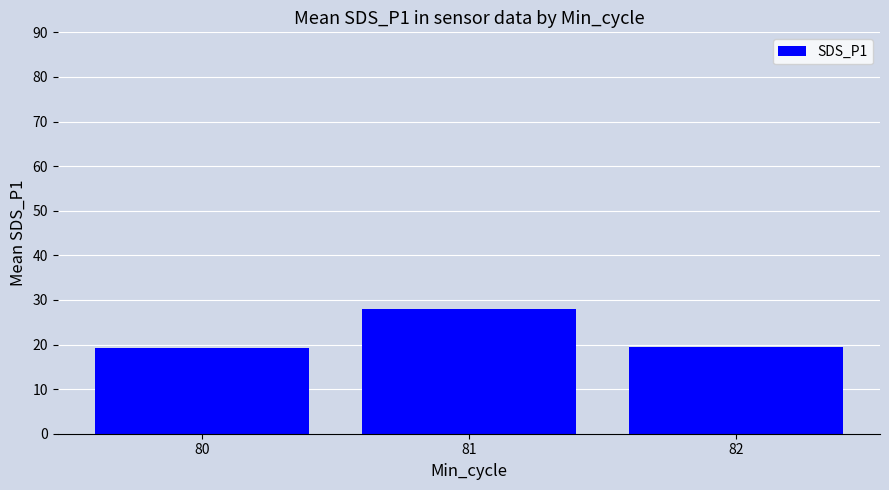

What is the value of the 3rd bar from the left?

19.4